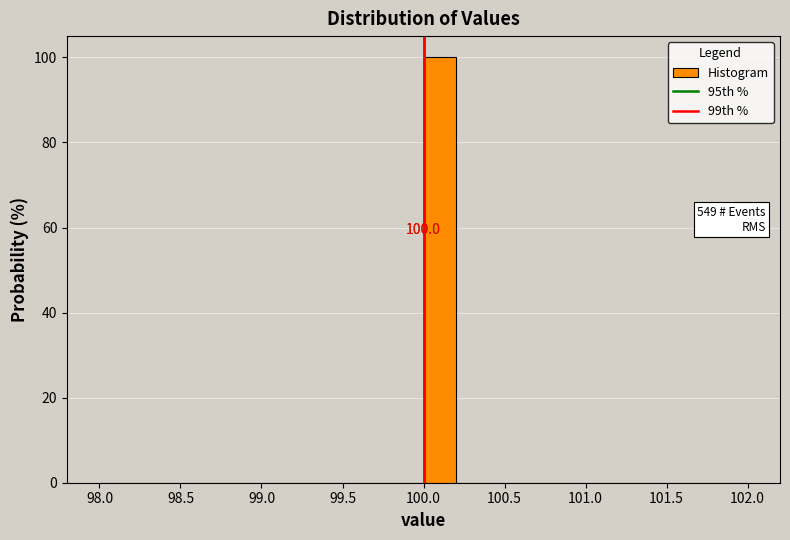

Over which range of the x-axis is the bar tallest?

100.0 to 100.2